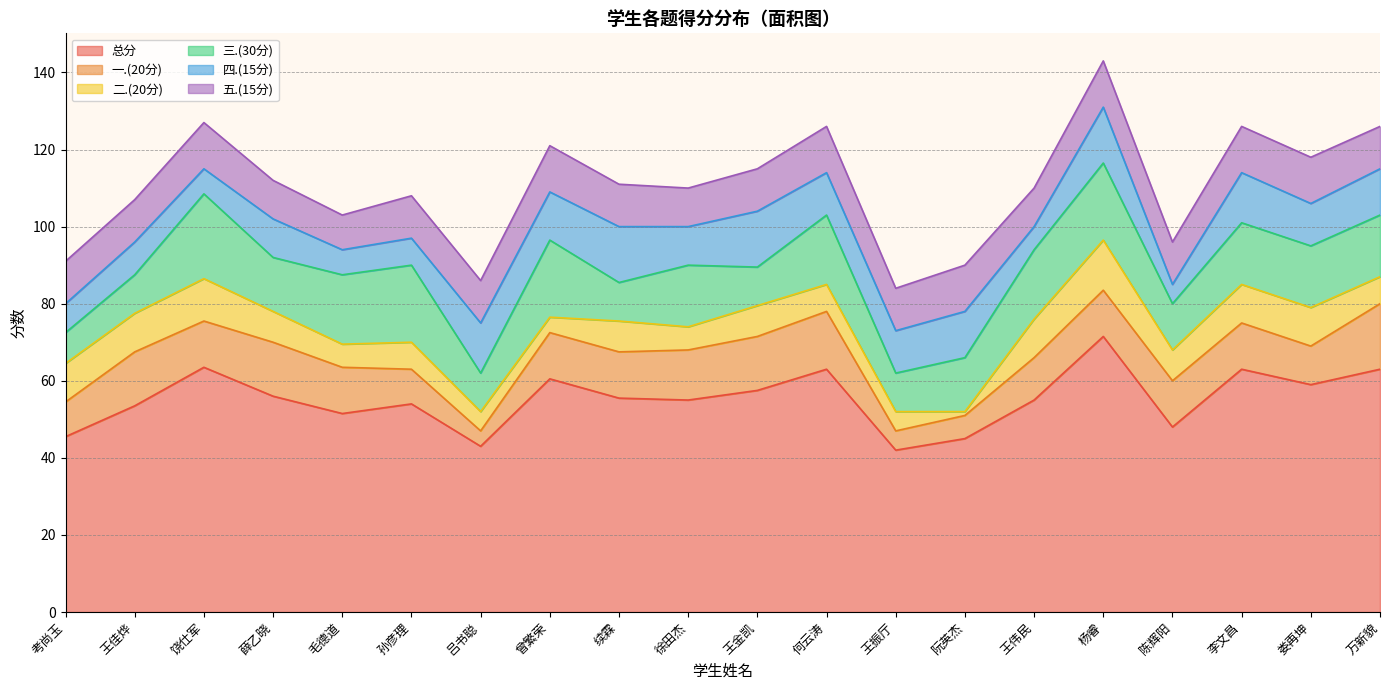

How many interior local peaks does the 总分 series have?

6